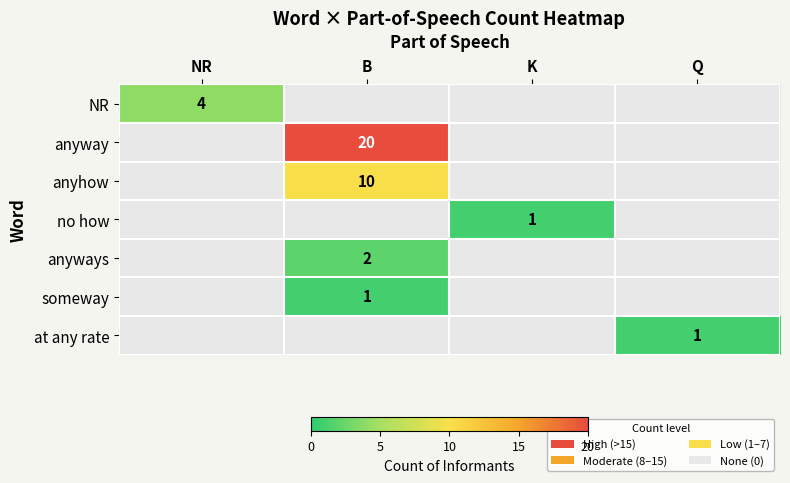

Which has a higher value, Q or NR?

NR